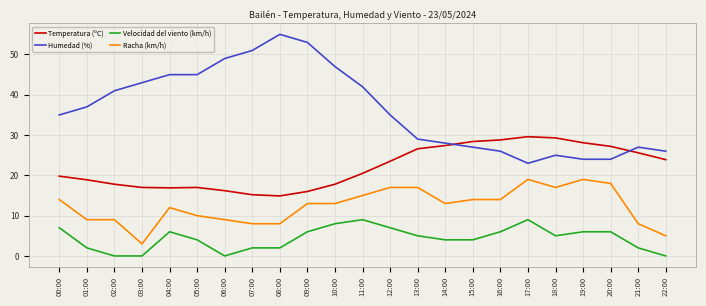

The Humedad (%) series shows 27.0 at 21:00. True or false?

True